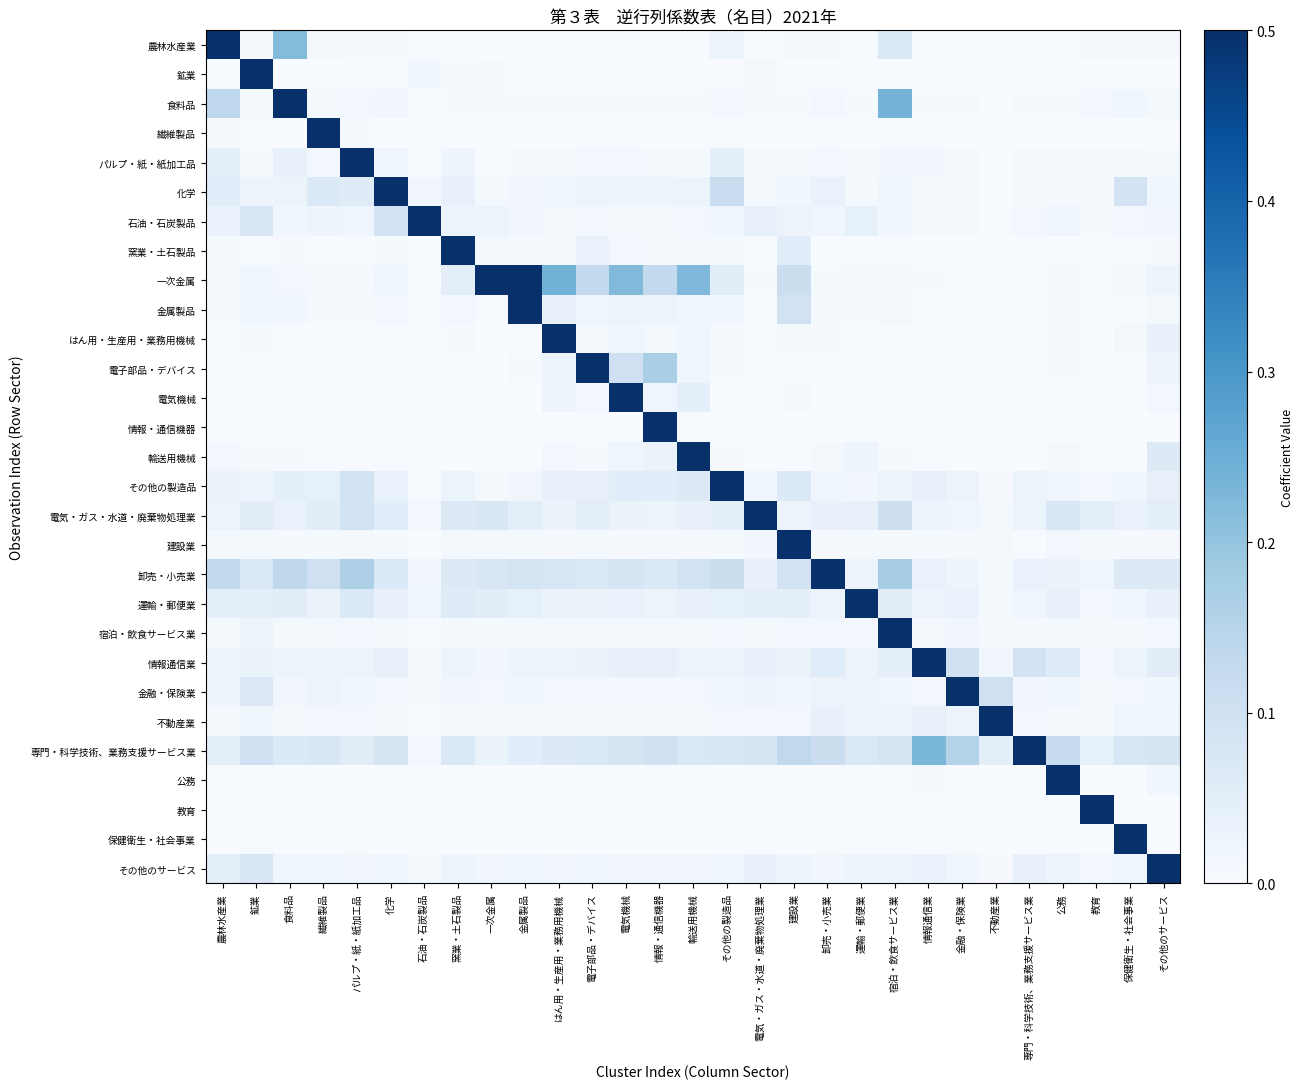

What is the total value across all series at 宿泊・飲食サービス業?

1.5